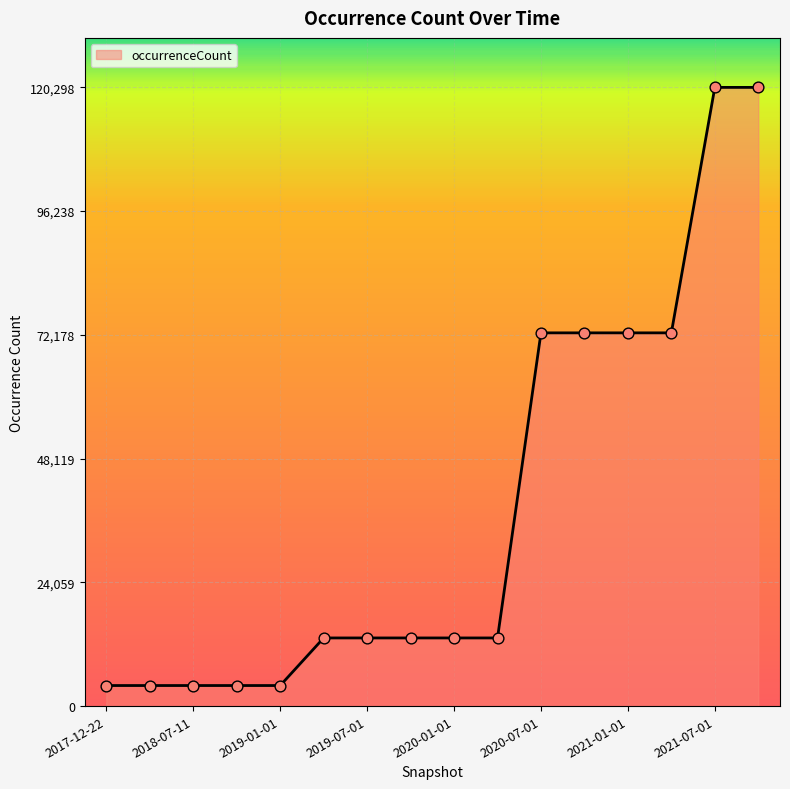

What is the difference between the maximum and minimum values?

116301